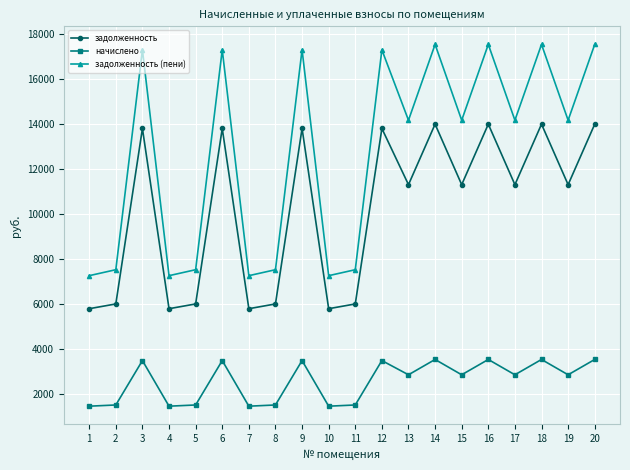

What are all the series names shown in the legend?

задолженность, начислено, задолженность (пени)